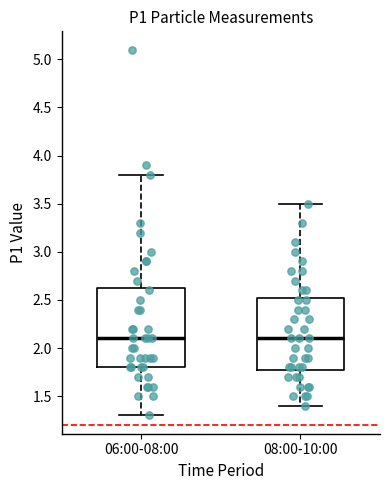

Reading left to right, transcribe this box plot: for each box, give where its median line is, the range the box spans, and where its two whiskers end, as read against the y-axis. The values are not printed on the chart, so give them approximately, as read against the axis.

06:00-08:00: median 2.10, box 1.80 to 2.65, whiskers 1.30 to 3.80
08:00-10:00: median 2.10, box 1.80 to 2.55, whiskers 1.40 to 3.50